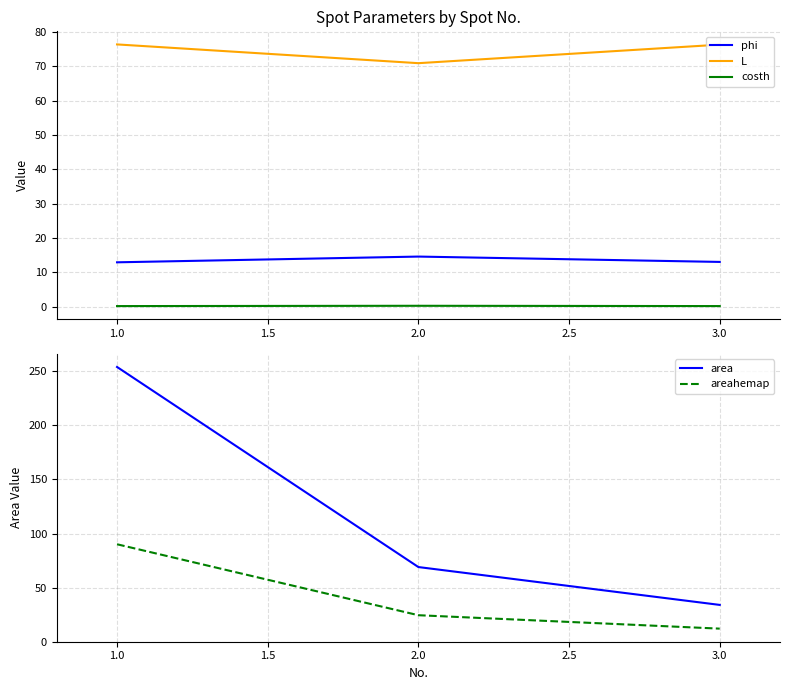

At how many categories does at least one series exceed 28?

3